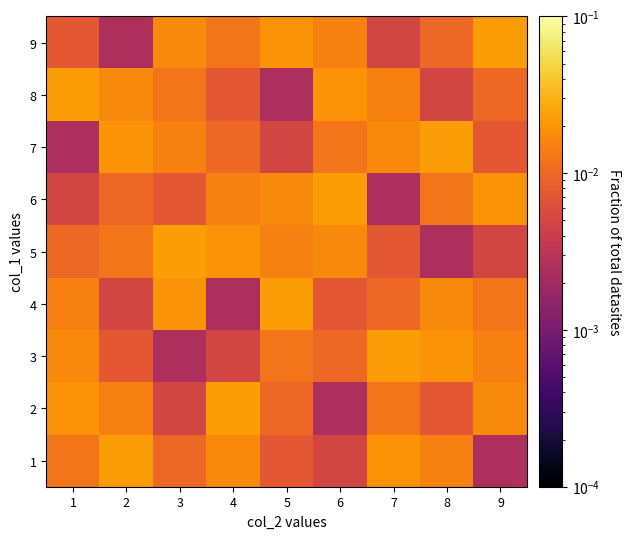

At which category does the chart reach its minimum across all series?

9